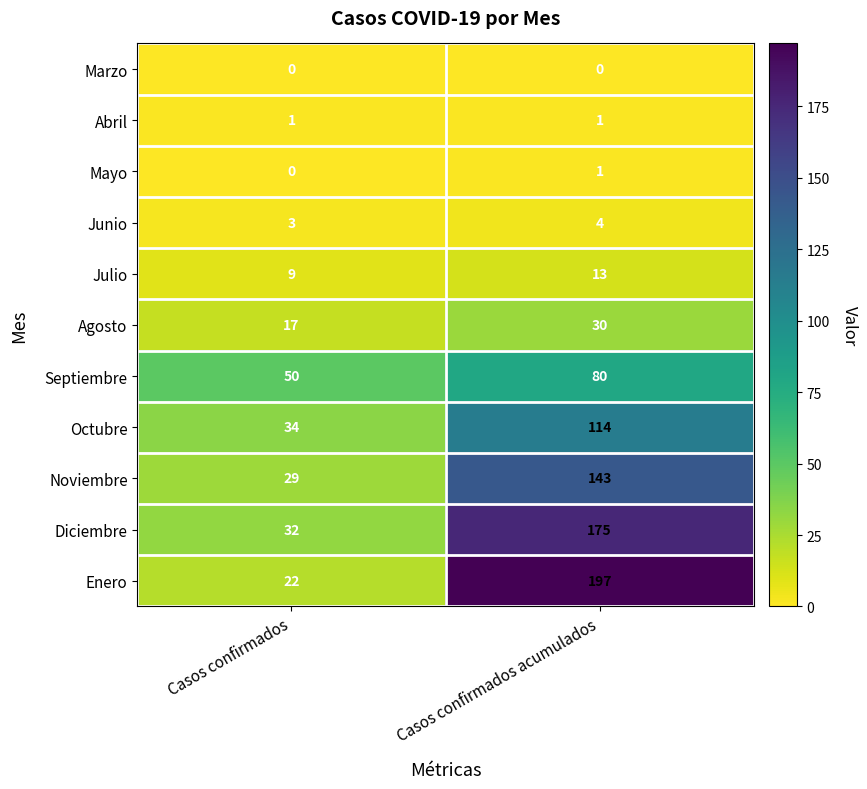

At which label does Noviembre reach its minimum?

Casos confirmados